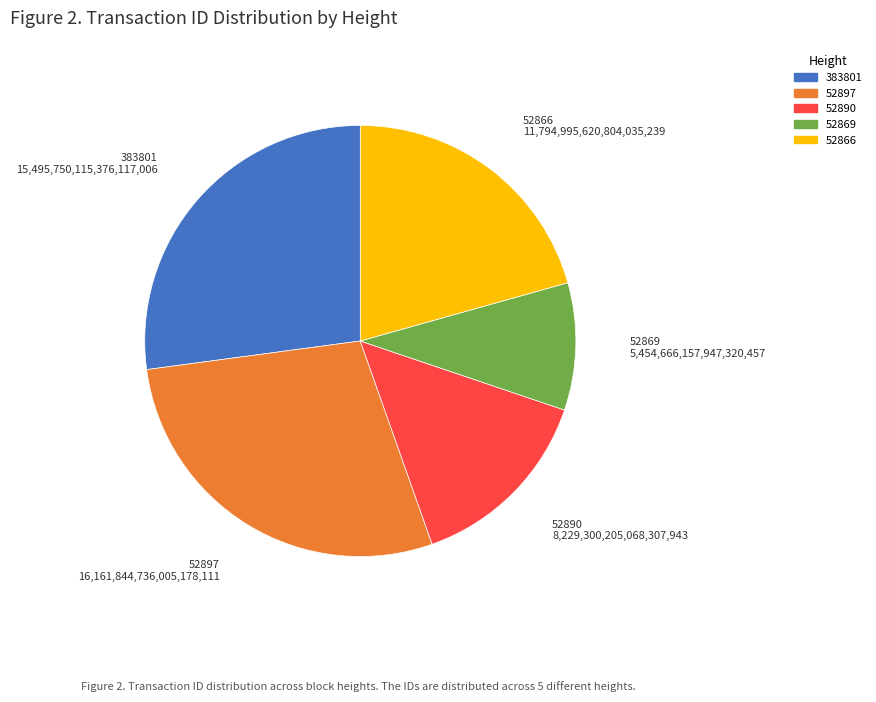

Is there a majority slice in this chart?

No